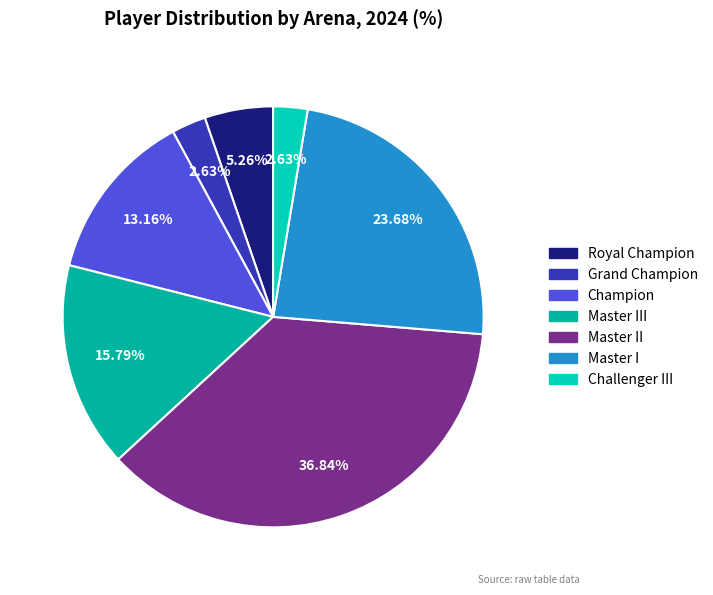

Is there any slice that represents more than half of the pie?

No